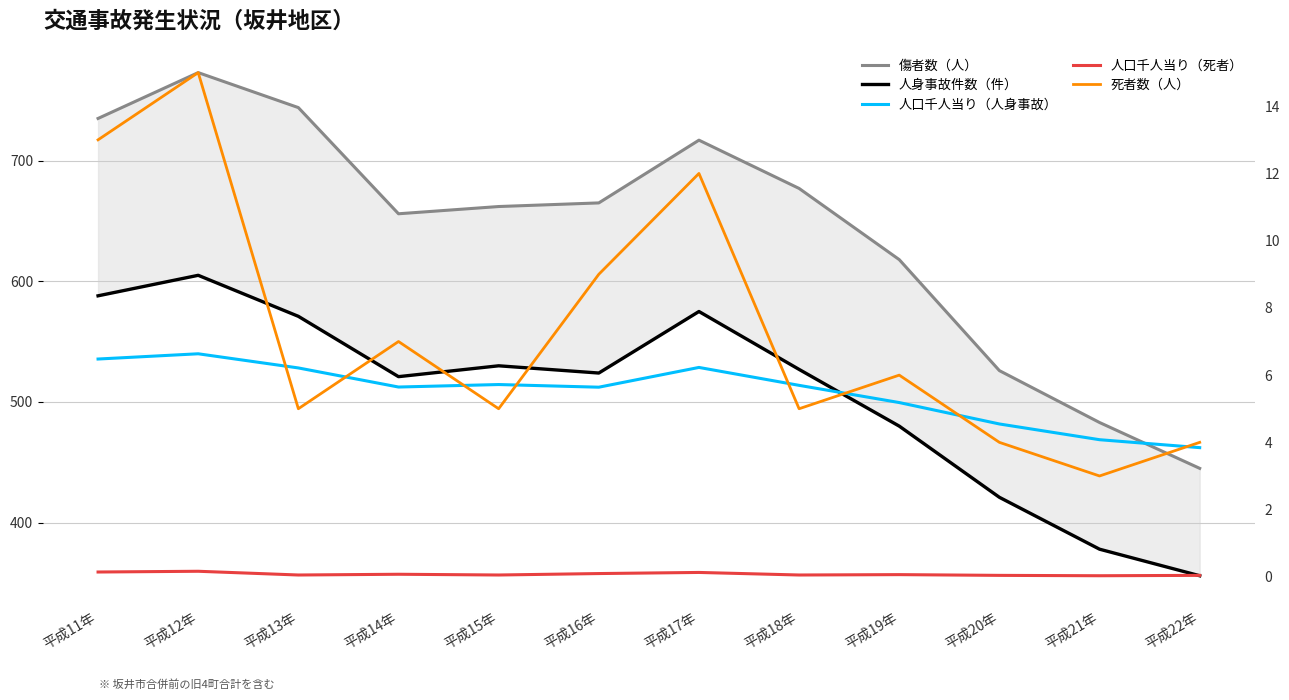

True or false: 人口千人当り（人身事故） and 人口千人当り（死者） intersect in this chart.

False